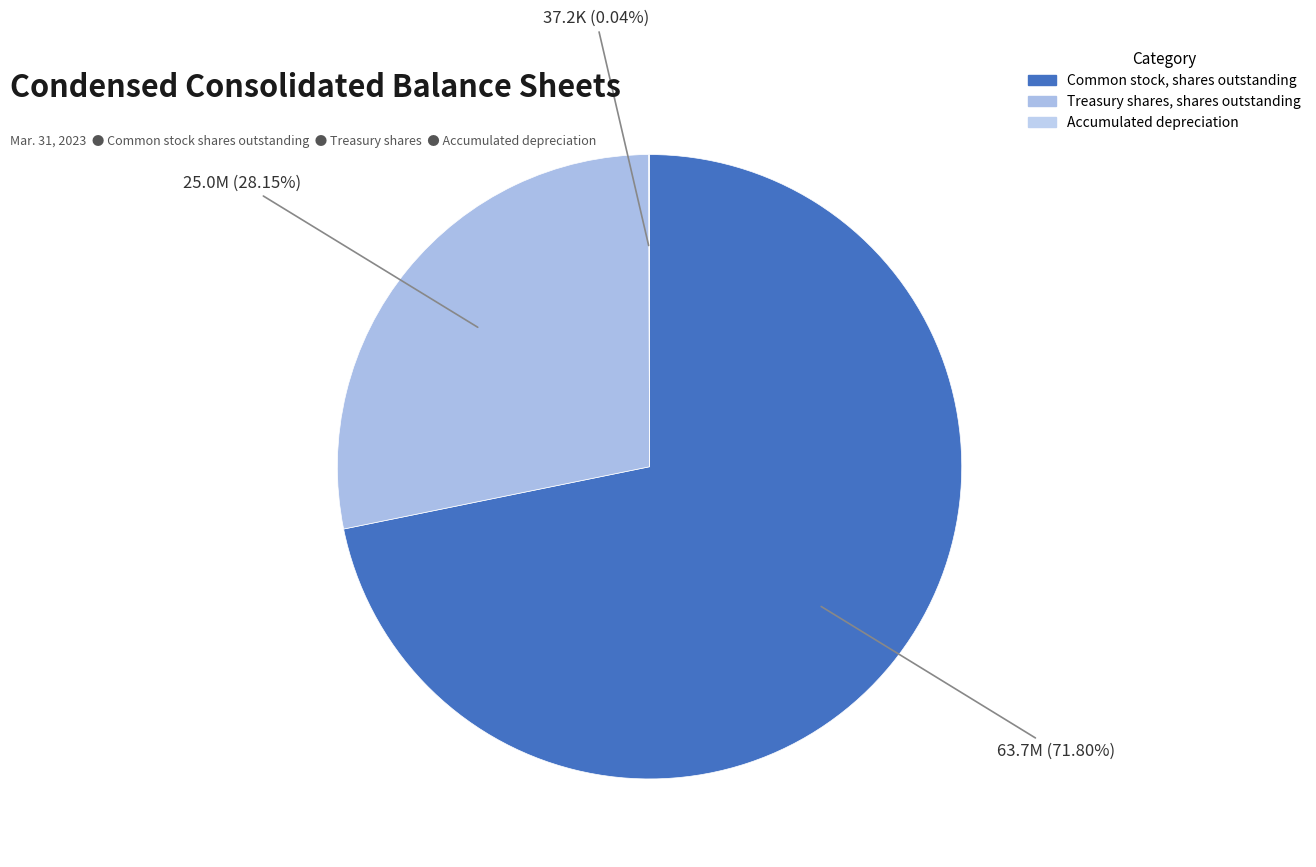

To the nearest percent, what portion does Common stock, shares outstanding represent?

72%